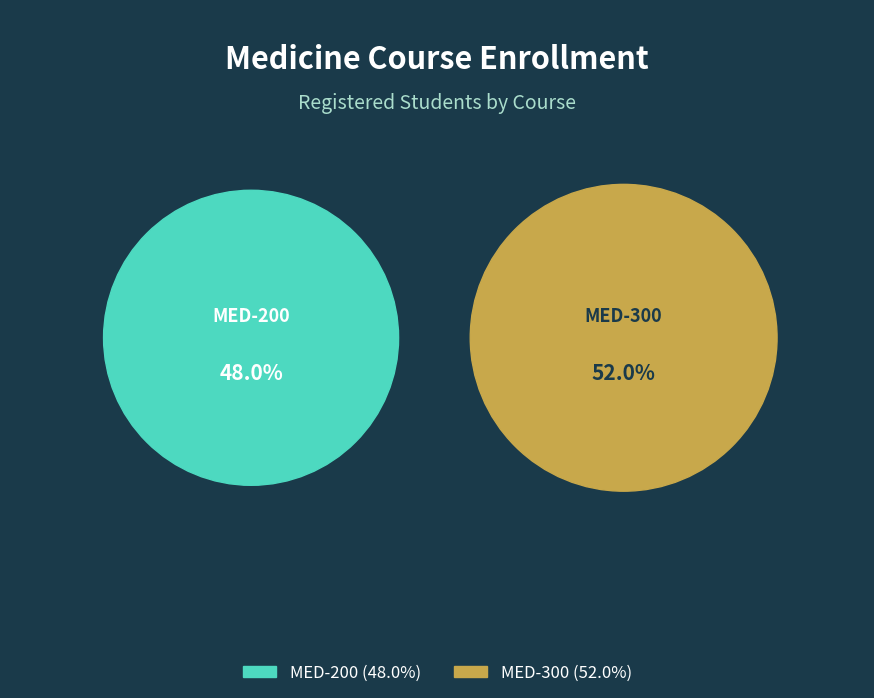

To the nearest percent, what is the difference between the MED-300 and MED-200 slice percentages?

4%